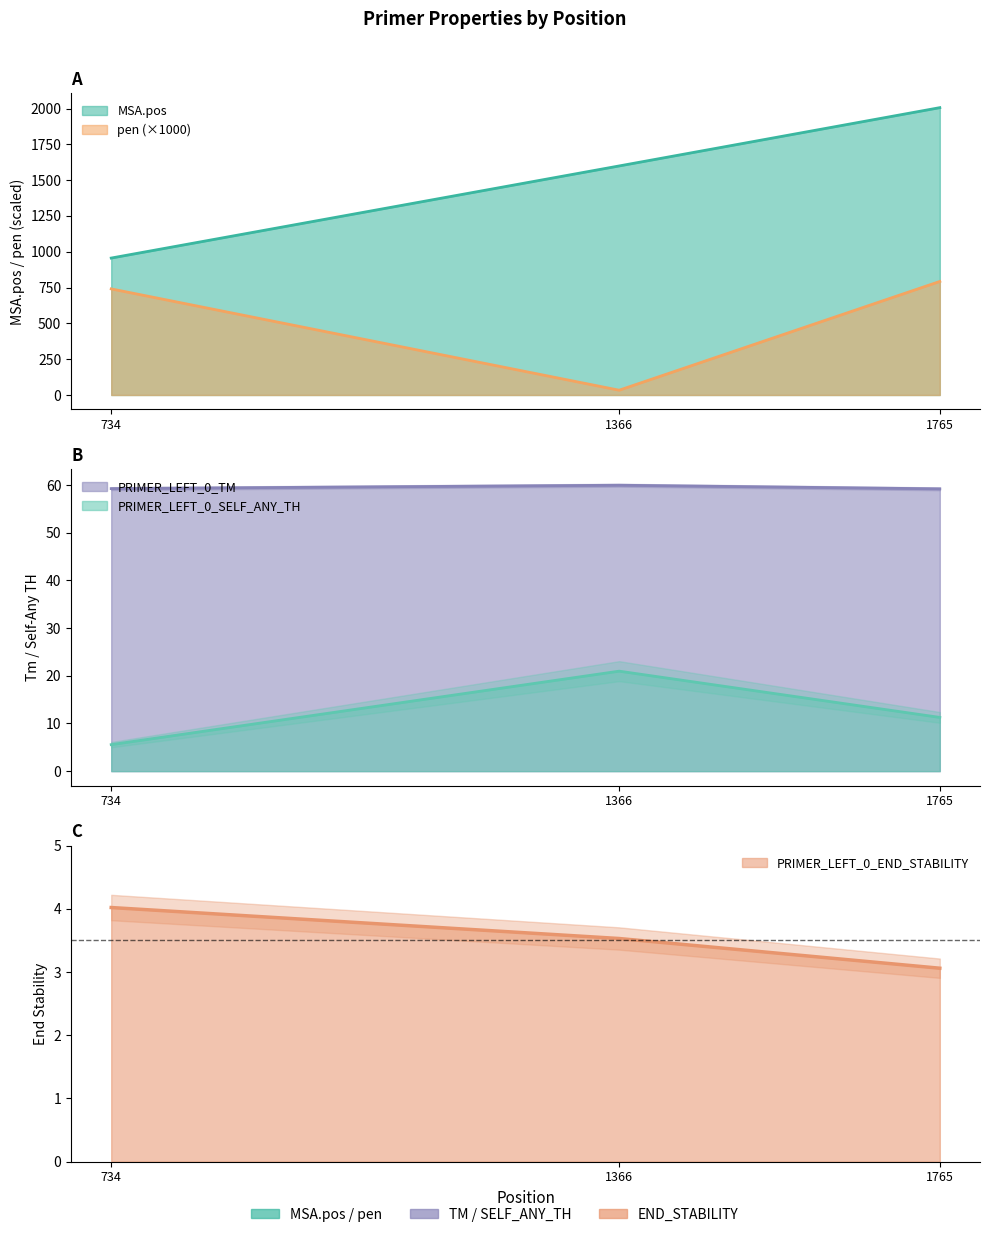

At 1366, list the series in order from largest to smallest.

MSA.pos, PRIMER_LEFT_0_TM, pen, PRIMER_LEFT_0_SELF_ANY_TH, PRIMER_LEFT_0_END_STABILITY